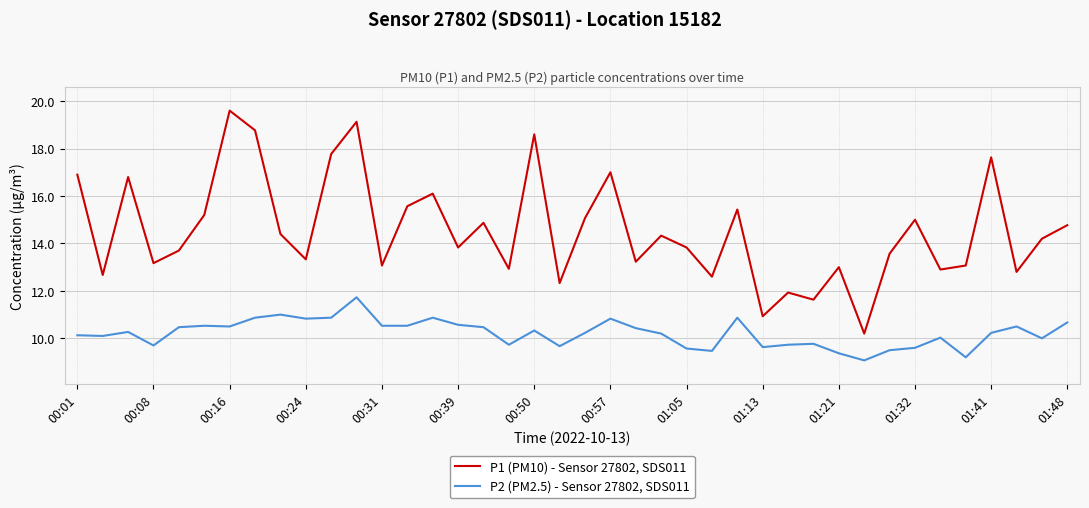

In P1 (PM10) - Sensor 27802, SDS011, how many points are higher than both neighbors (excluding endpoints)?

13